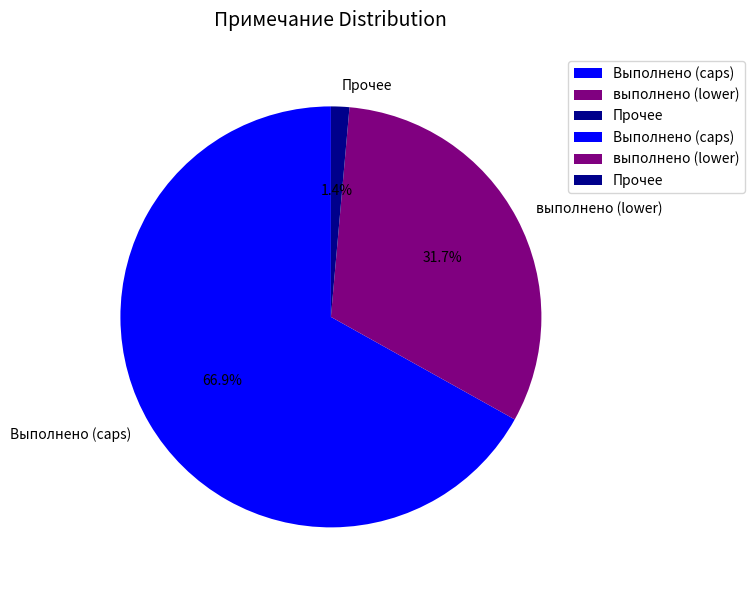

Rank the categories by value from highest to lowest.

Выполнено (caps), выполнено (lower), Прочее